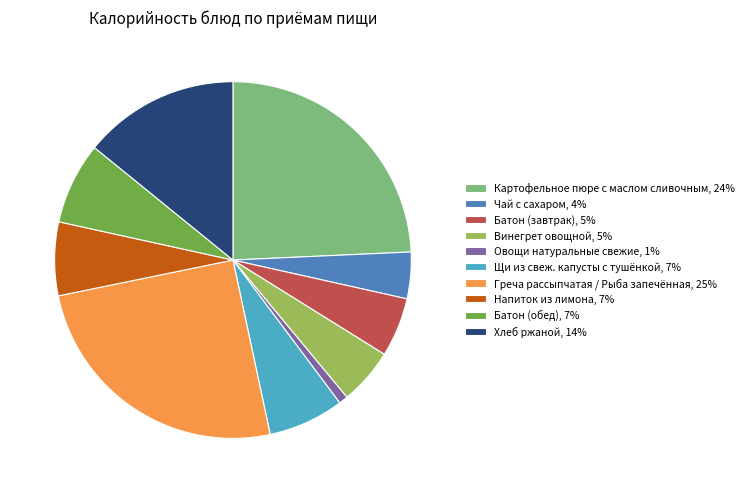

Count the number of slices in the pie.

10